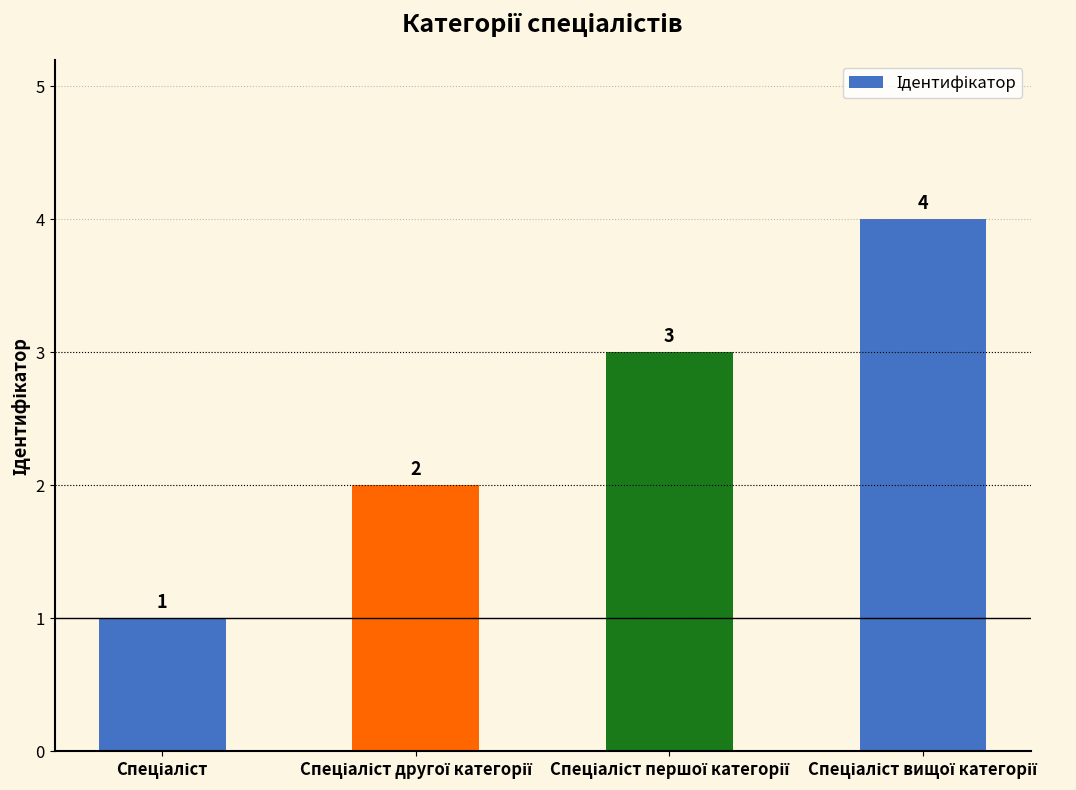

Count the values in the range 2 to 4.

3